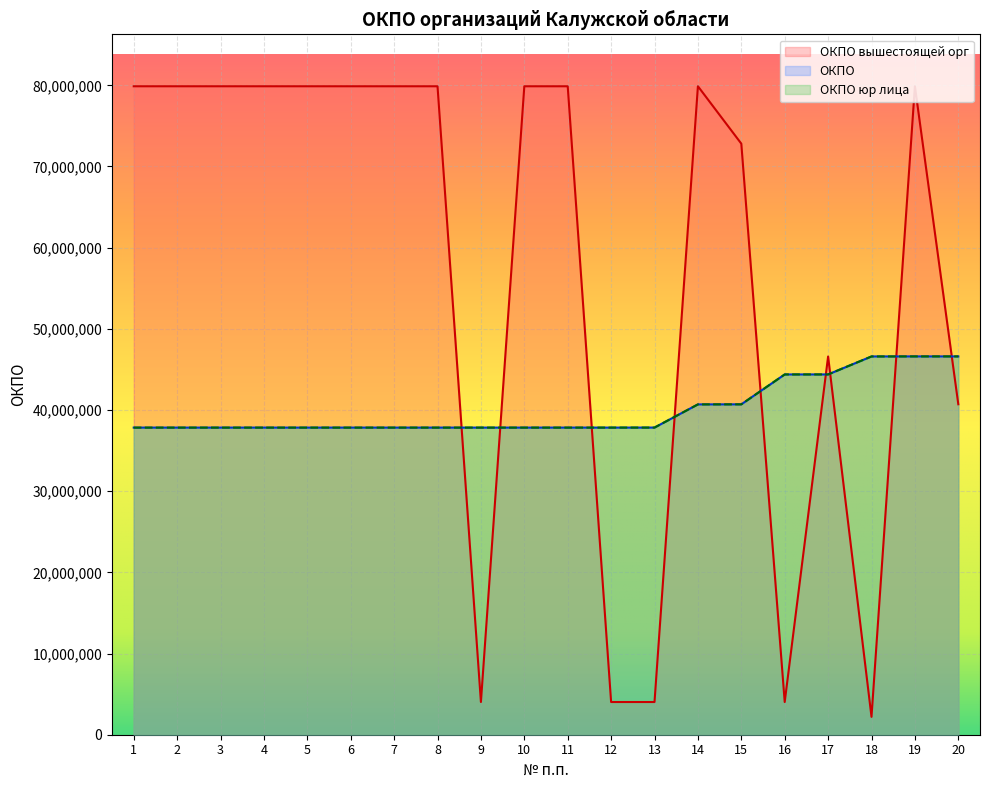

At which label is ОКПО closest to 42219052?

15